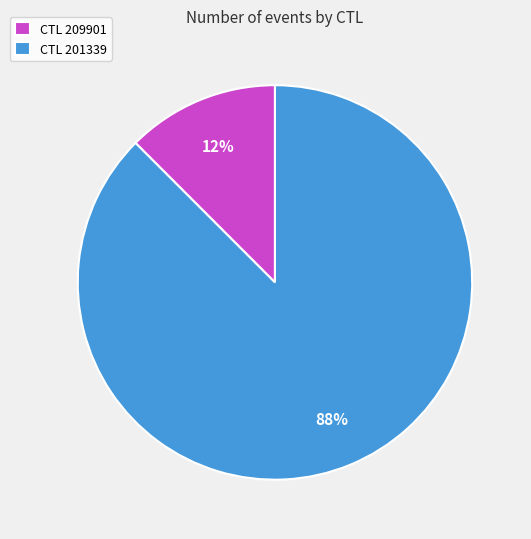

How many segments does this pie chart have?

2